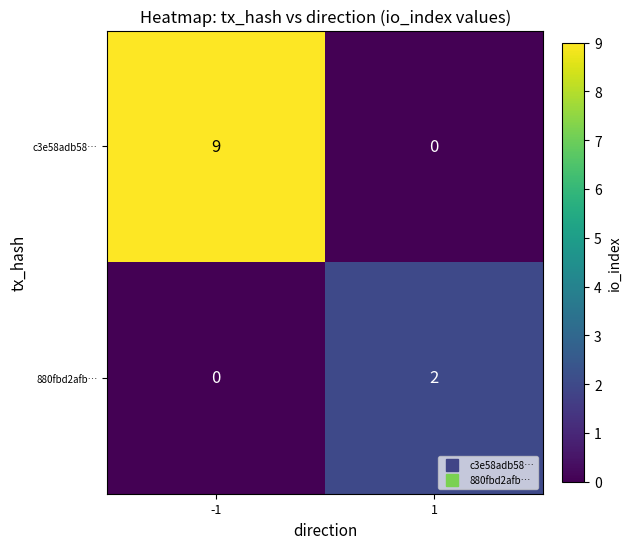

What is the maximum value for c3e58adb58…?

9